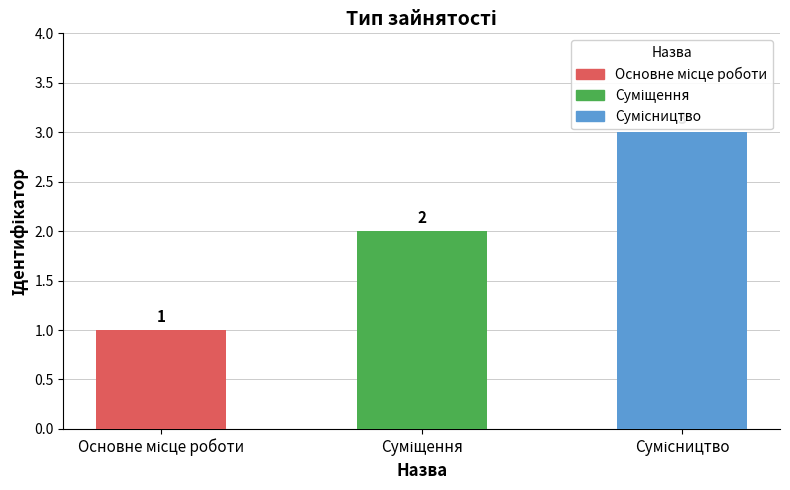

What is the value of the 3rd bar from the left?

3